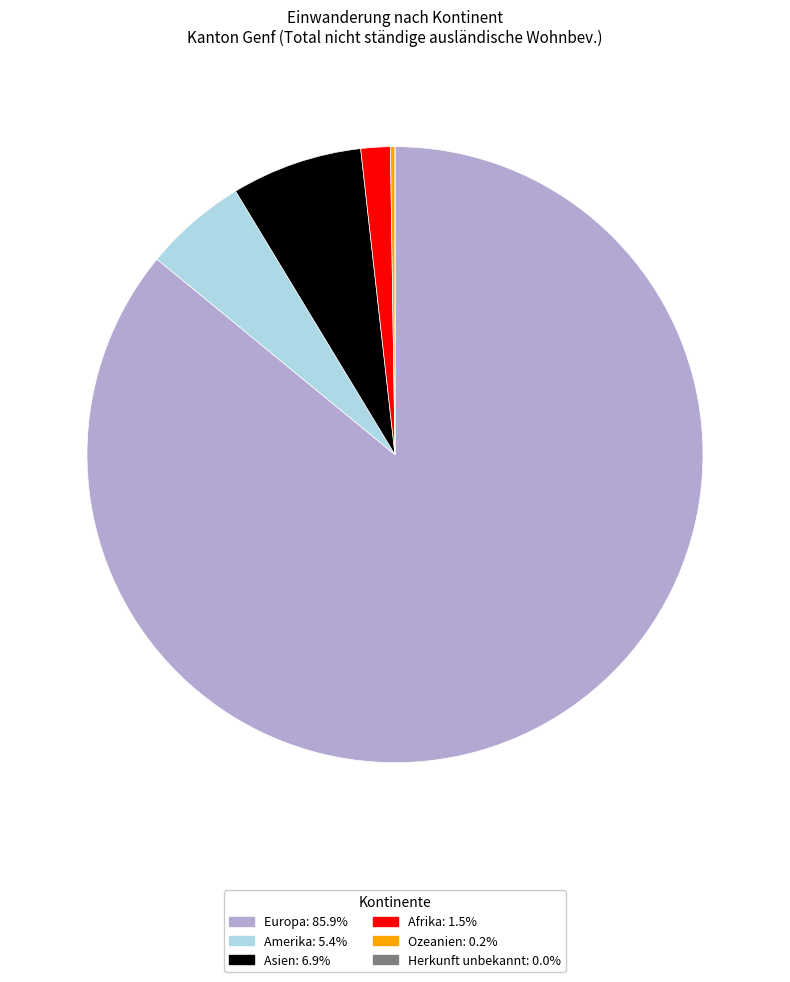

Combined, do Europa and Afrika account for over 50%?

Yes